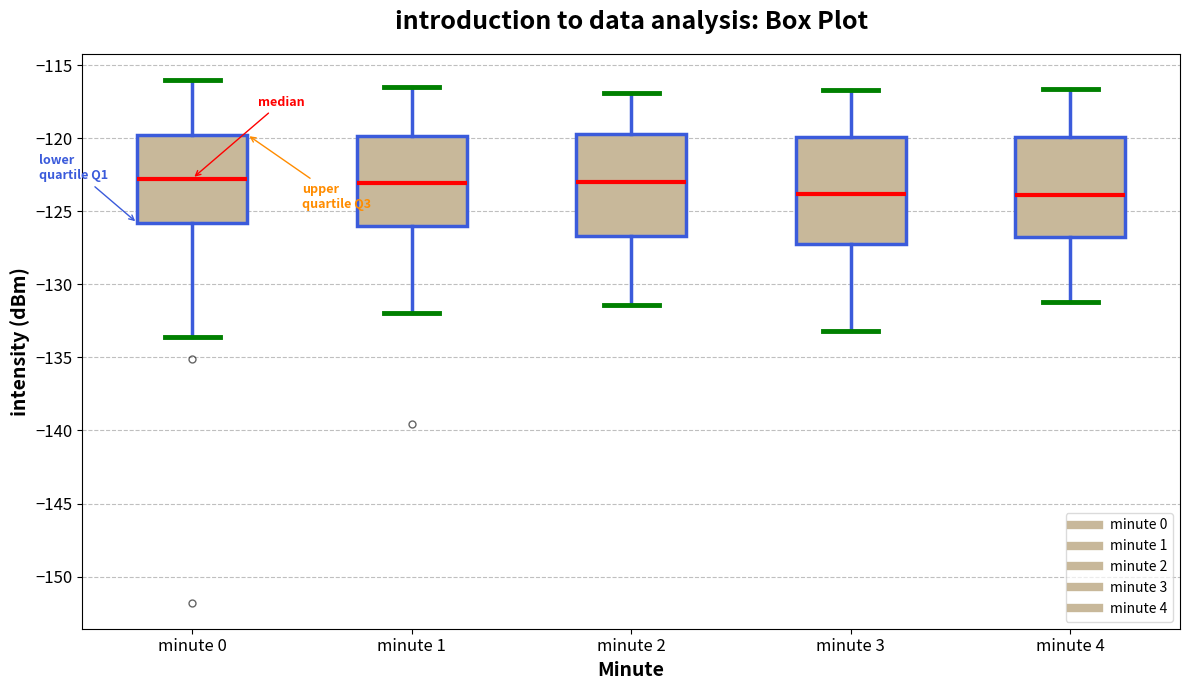

Reading left to right, transcribe this box plot: for each box, give where its median line is, the range the box spans, and where its two whiskers end, as read against the y-axis. The values are not printed on the chart, so give them approximately, as read against the axis.

minute 0: median -122.5, box -126.0 to -119.5, whiskers -133.5 to -116.0
minute 1: median -123.0, box -126.0 to -120.0, whiskers -132.0 to -116.5
minute 2: median -123.0, box -126.5 to -119.5, whiskers -131.5 to -117.0
minute 3: median -124.0, box -127.0 to -120.0, whiskers -133.0 to -116.5
minute 4: median -124.0, box -126.5 to -120.0, whiskers -131.0 to -116.5